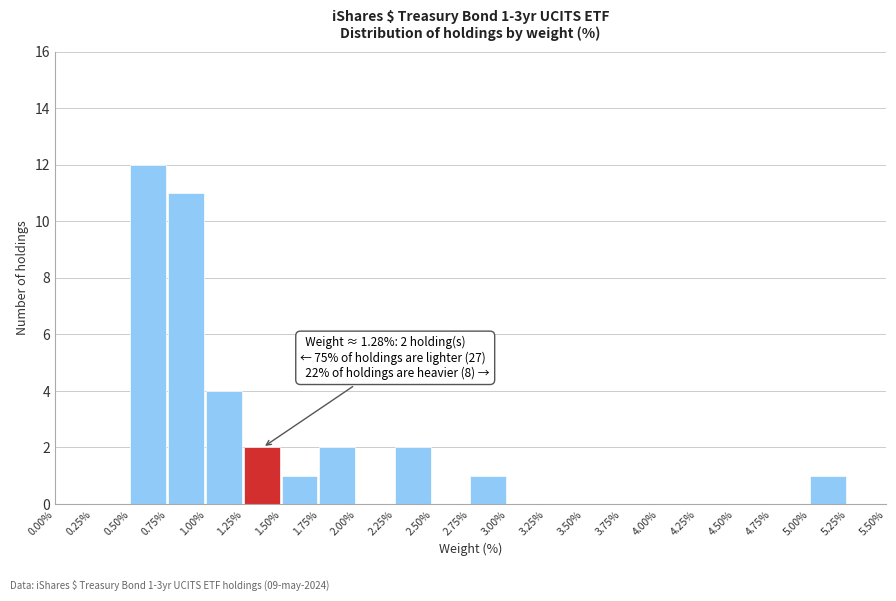

Which range on the x-axis has the tallest bar?

0.50% to 0.75%